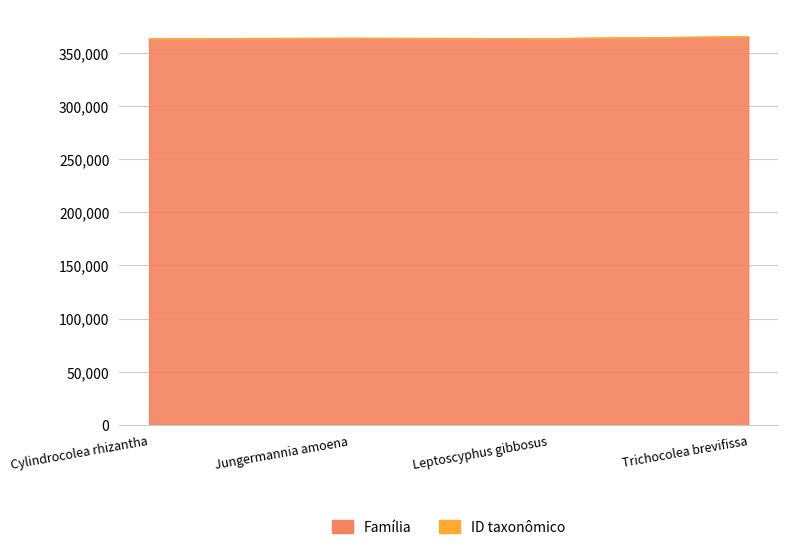

True or false: ID taxonômico has a value of 363607 at Cylindrocolea rhizantha.

True